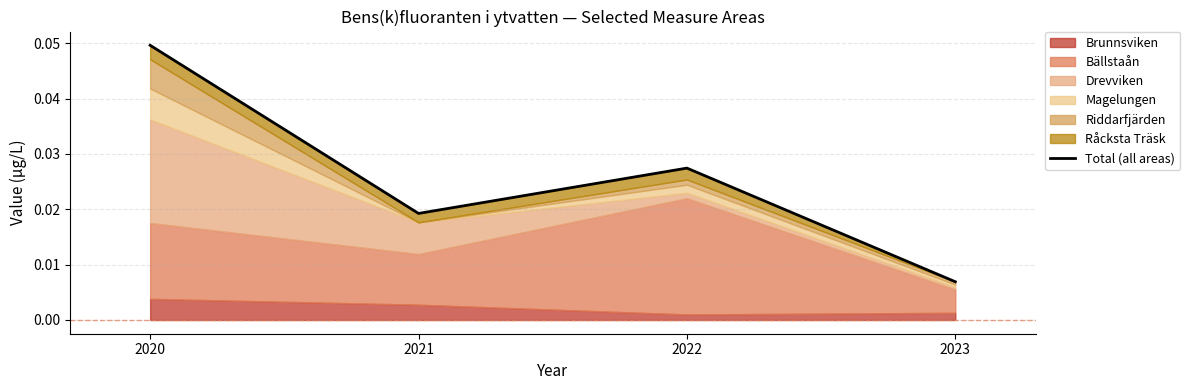

Is it true that the value at 2022 is 0.0?

True